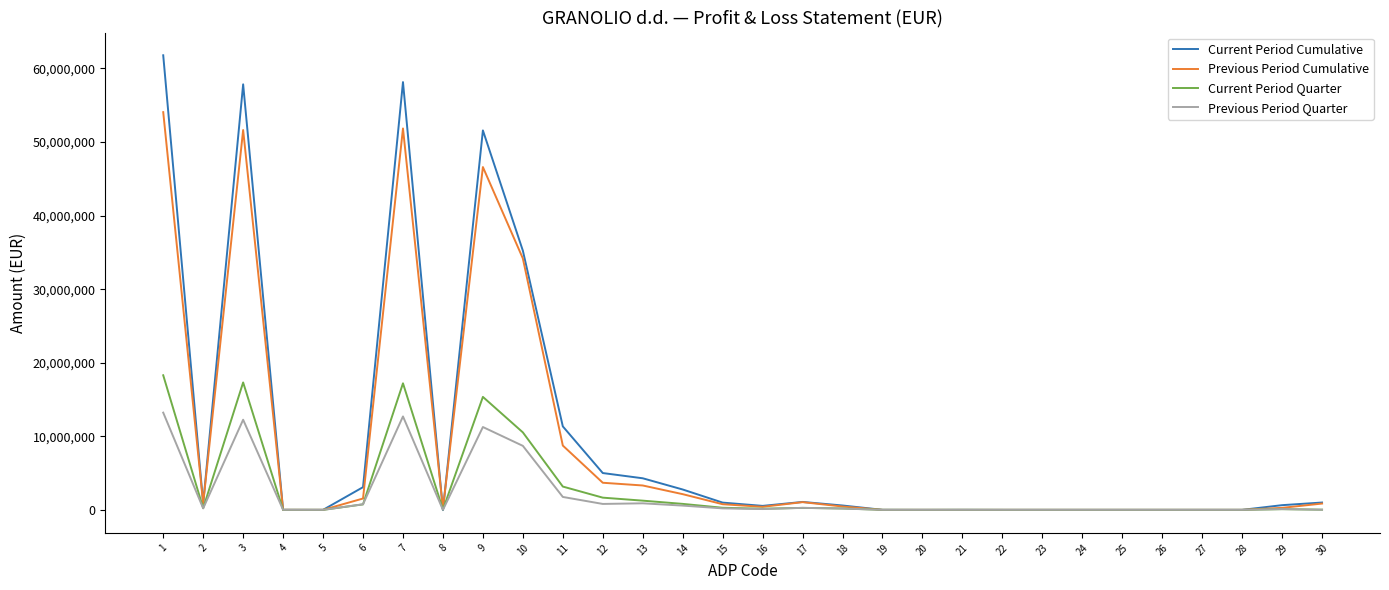

Rank the series by their maximum value, from lowest to highest.

Previous Period Quarter, Current Period Quarter, Previous Period Cumulative, Current Period Cumulative